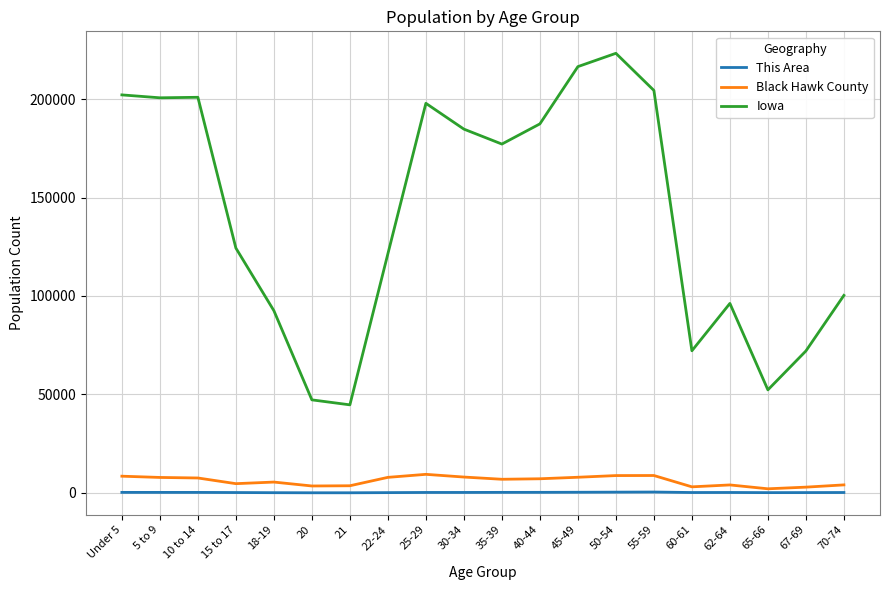

The value of Iowa at 65-66 is 52304. True or false?

True